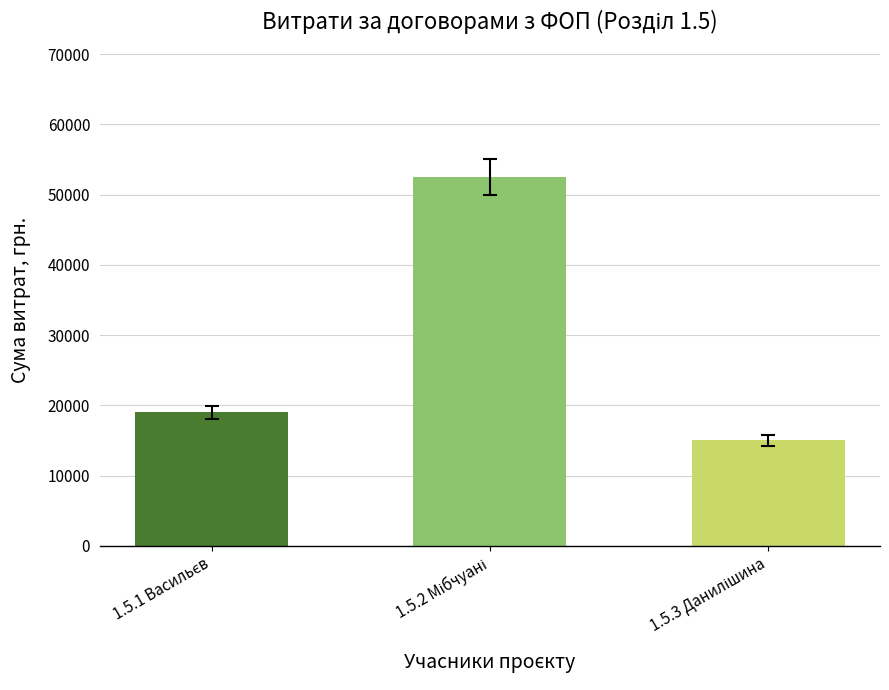

What is the value of the 1st bar from the left?

19000